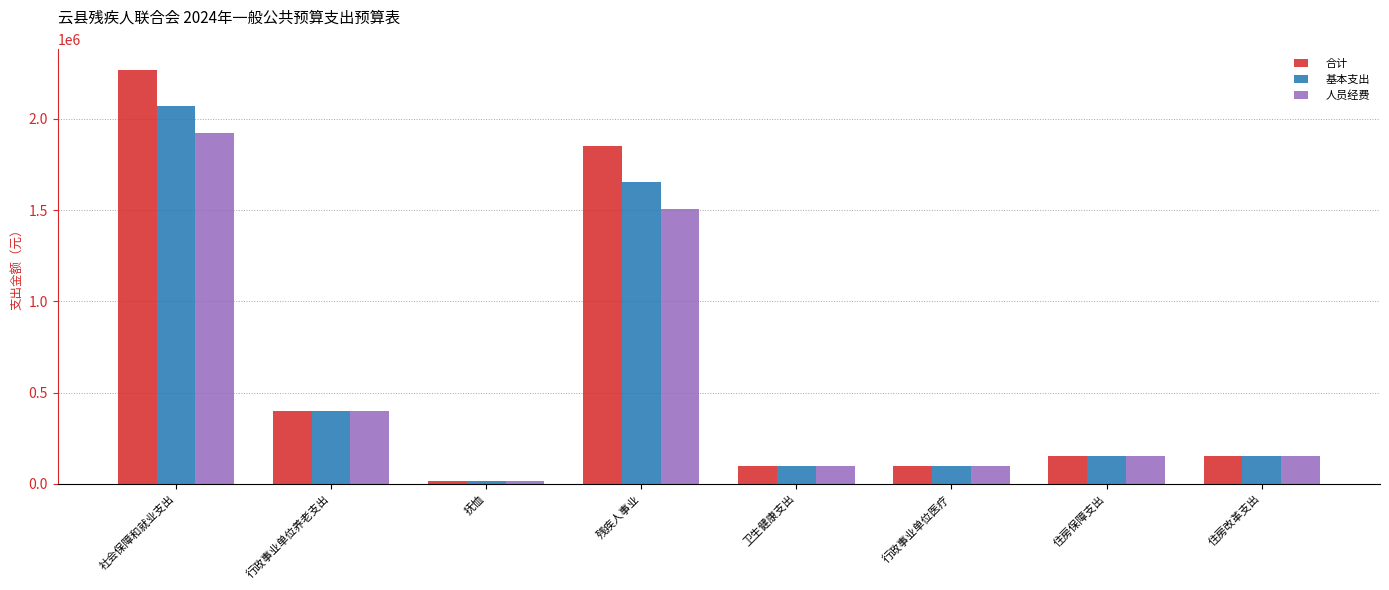

Which label corresponds to the largest value in the chart?

社会保障和就业支出